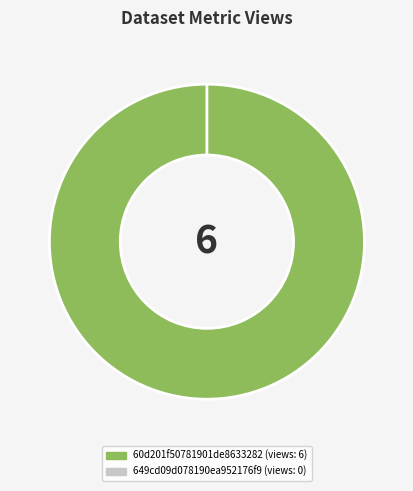

Rank the categories by value from lowest to highest.

649cd09d078190ea952176f9, 60d201f50781901de8633282